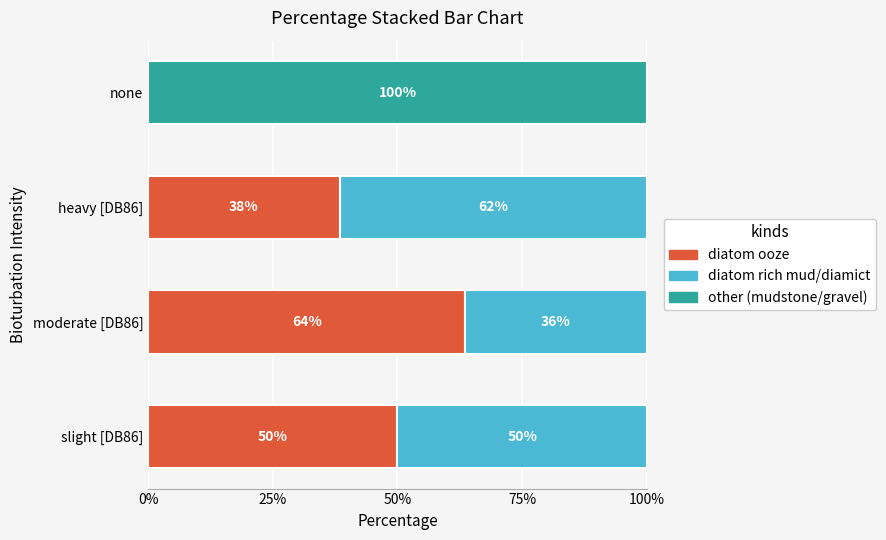

At how many categories does at least one series exceed 21?

4